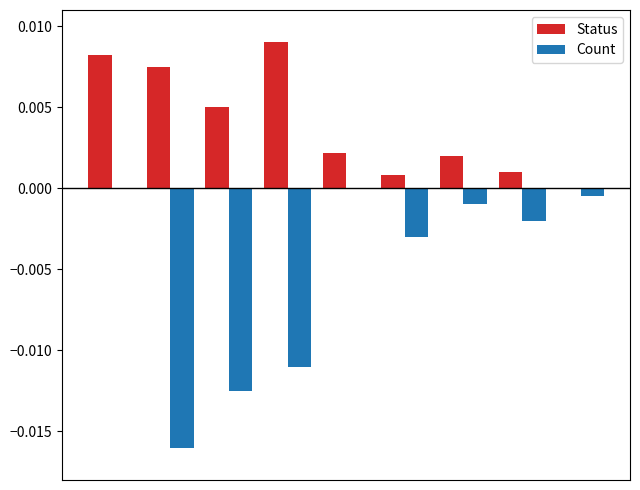

Which series has the largest total across all categories?

Status